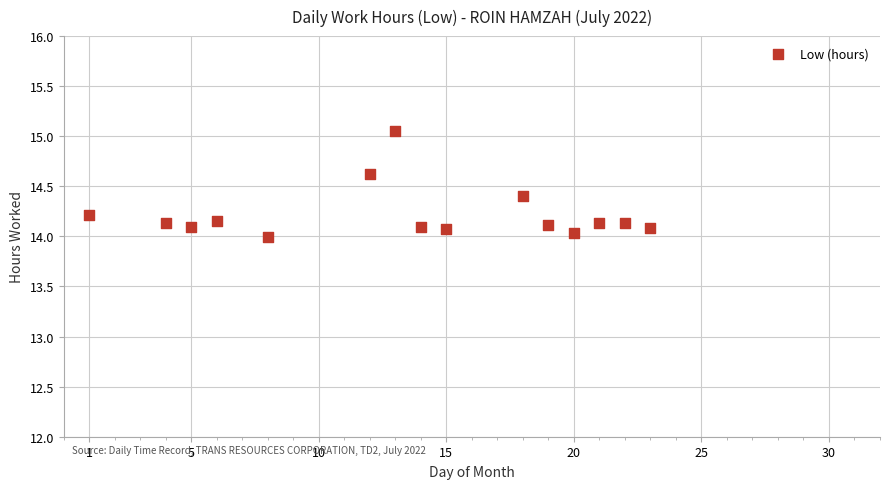

What is the range of X values (max minus min)?

22.0